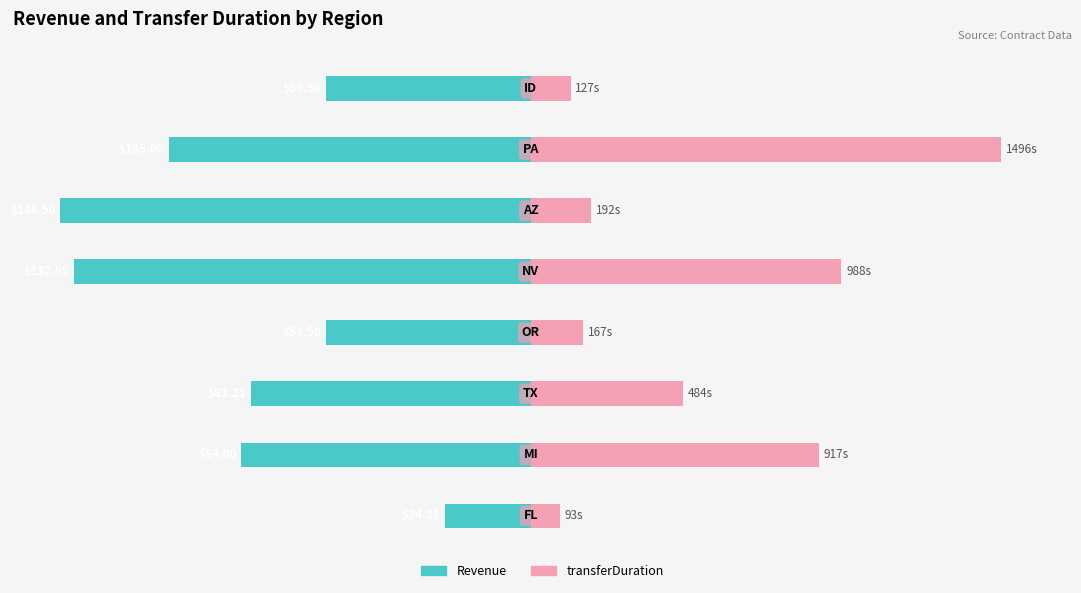

Which series has the largest total across all categories?

transferDuration